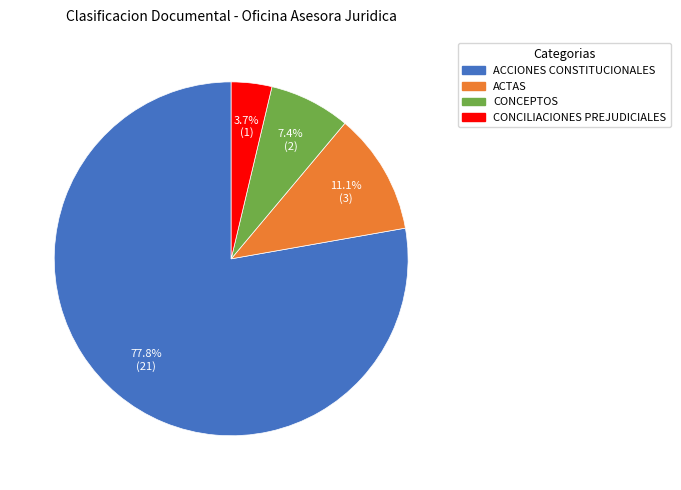

What is the largest slice in the pie chart?

ACCIONES CONSTITUCIONALES